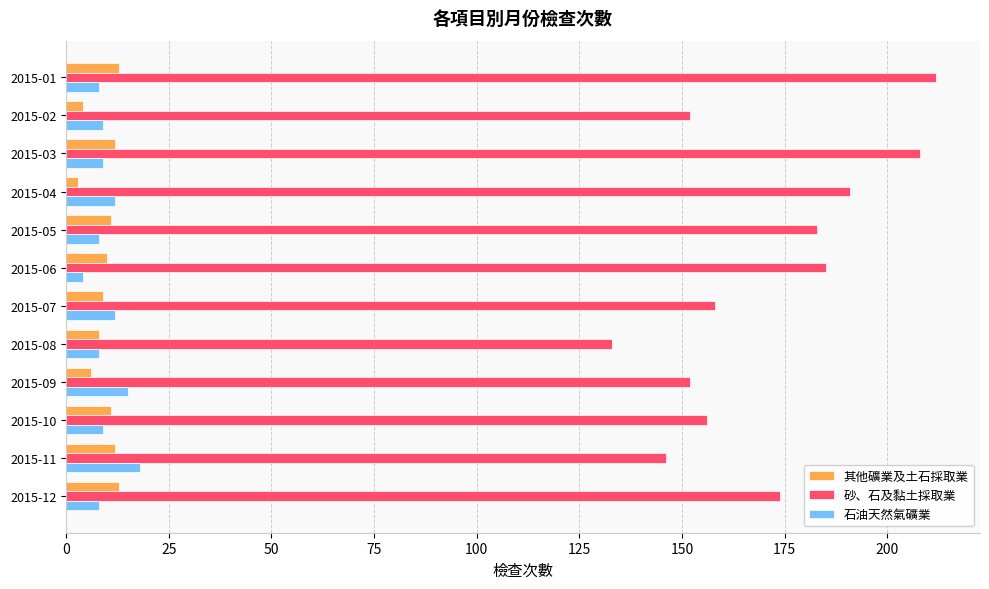

Count the number of data series in this chart.

3